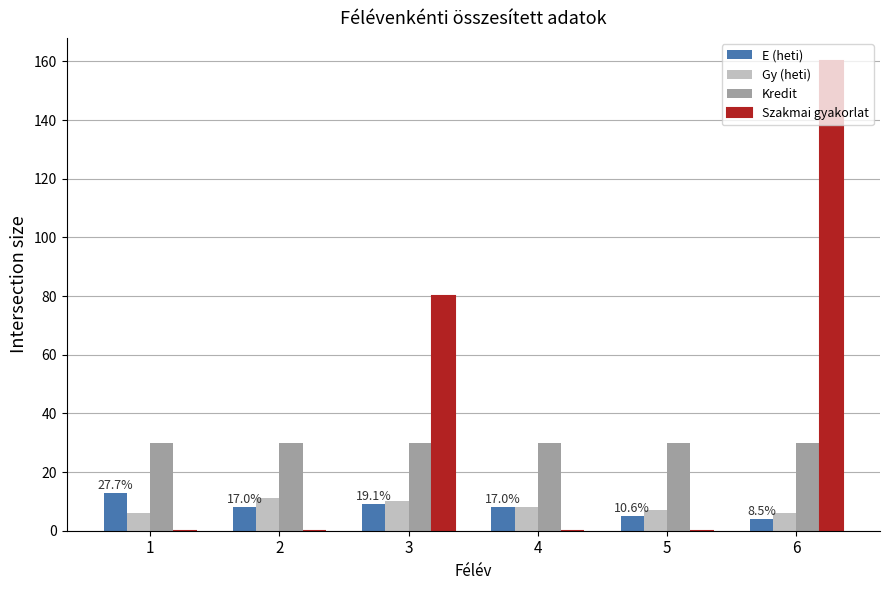

The value of Gy (heti) at 2 is 5. True or false?

False